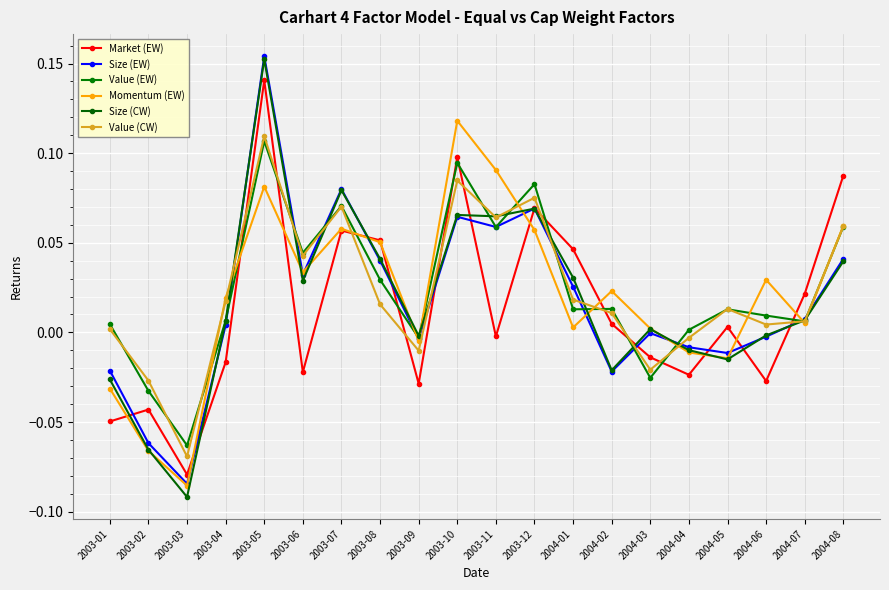

How many series are shown in this chart?

6